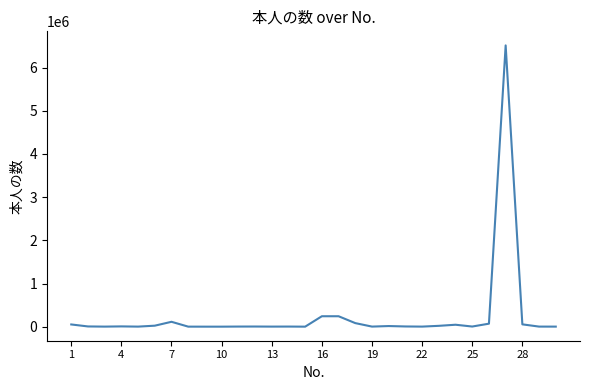

Count the number of data series in this chart.

1